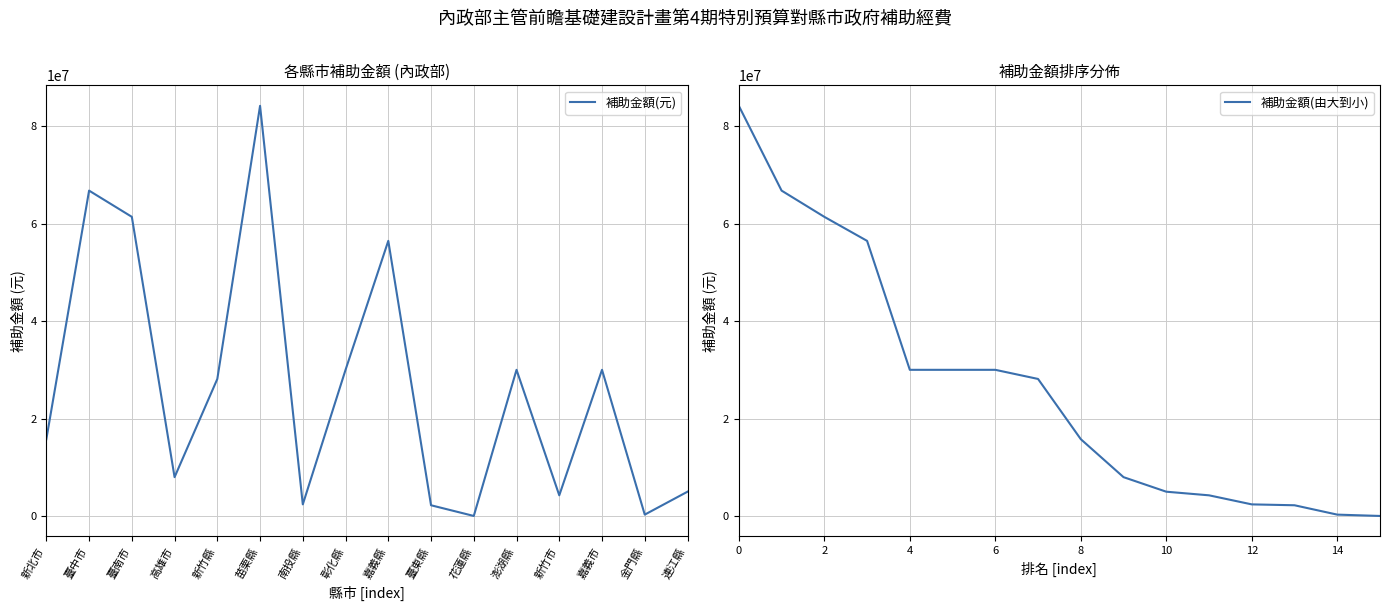

What is the difference between the 補助金額(由大到小) values at 臺中市 and 連江縣?

66731000